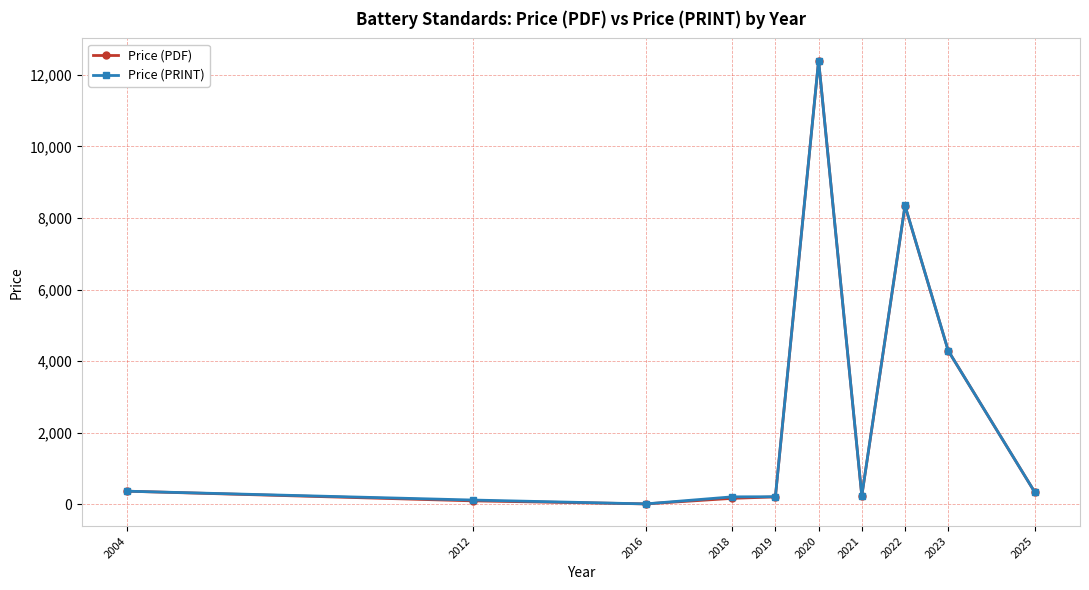

What is the highest value of the Price (PDF) series?

12400.0